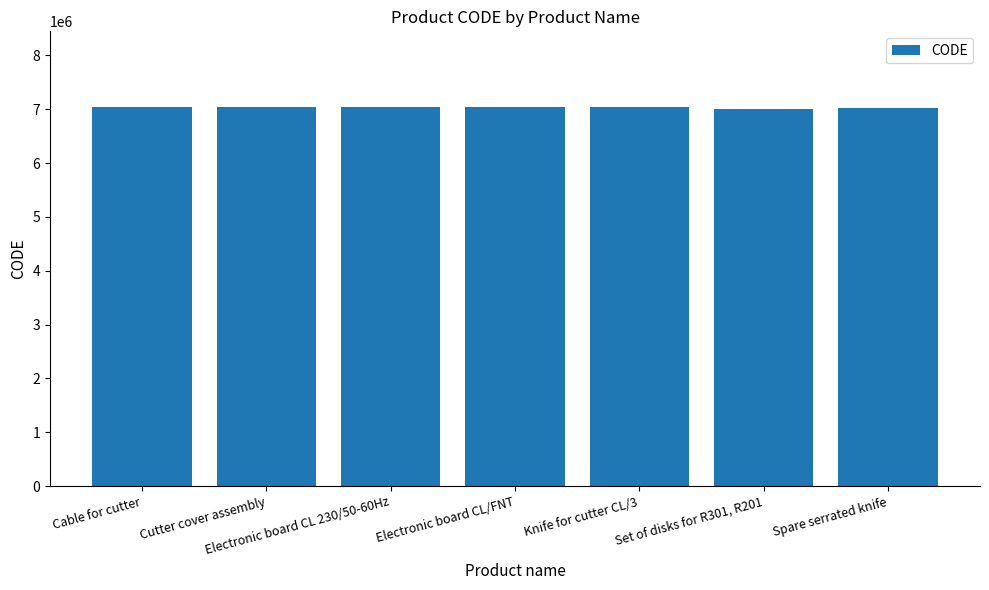

What is the minimum value shown in the chart?

7011252